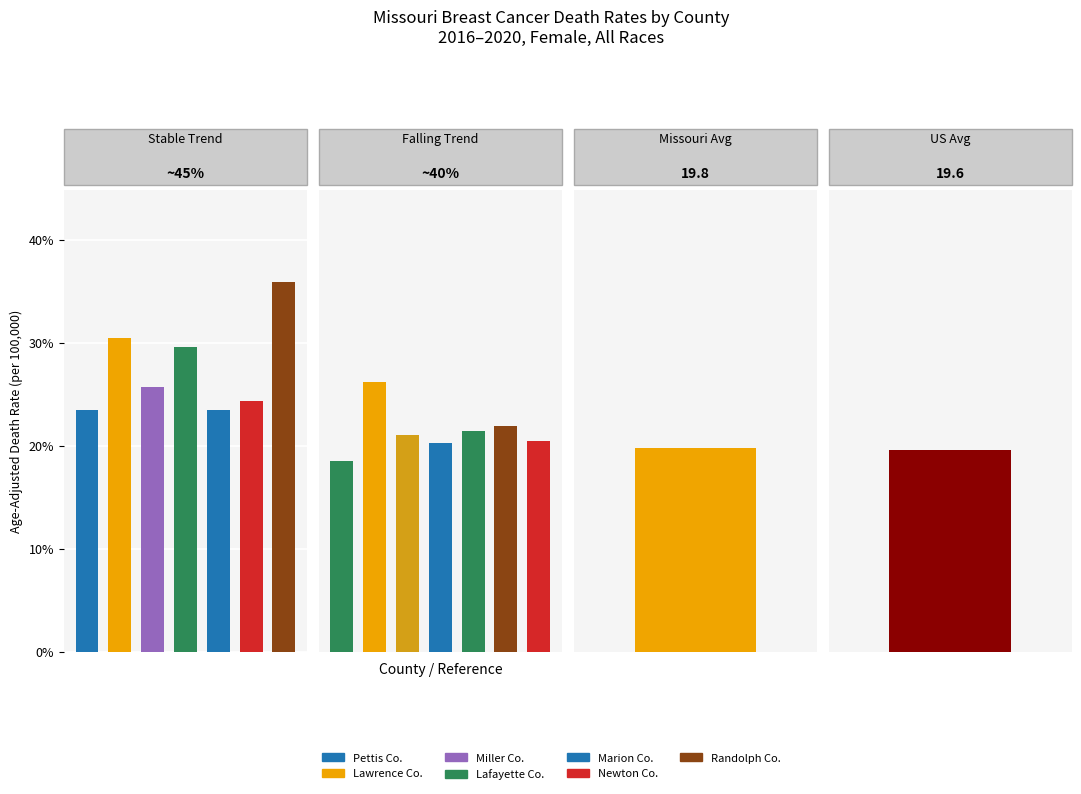

At 3, list the series in order from largest to smallest.

Stable, Falling